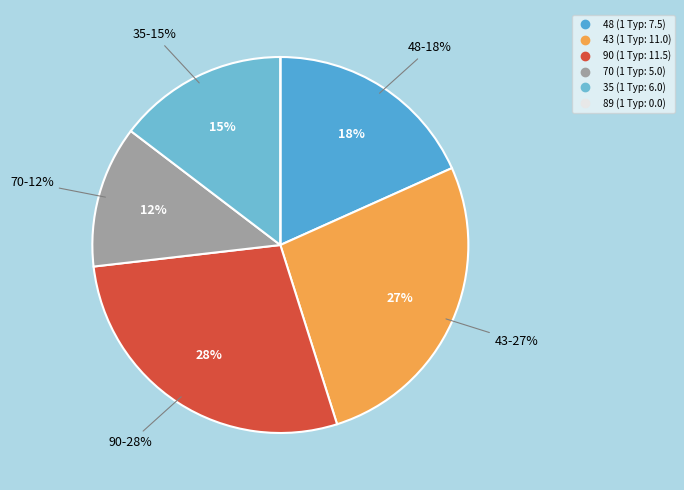

Which slice is the largest?

90